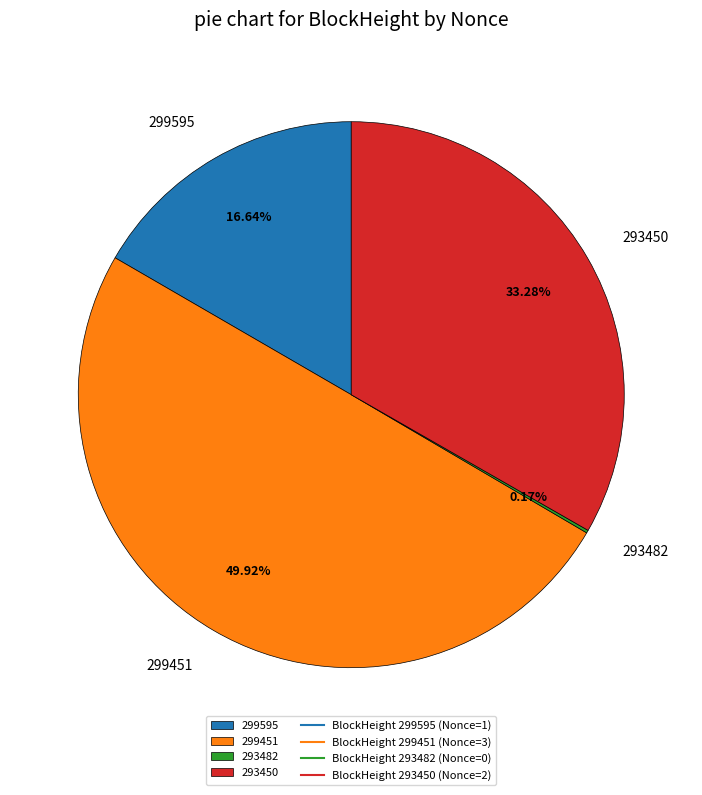

The 299451 slice represents 50% of the pie. True or false?

True